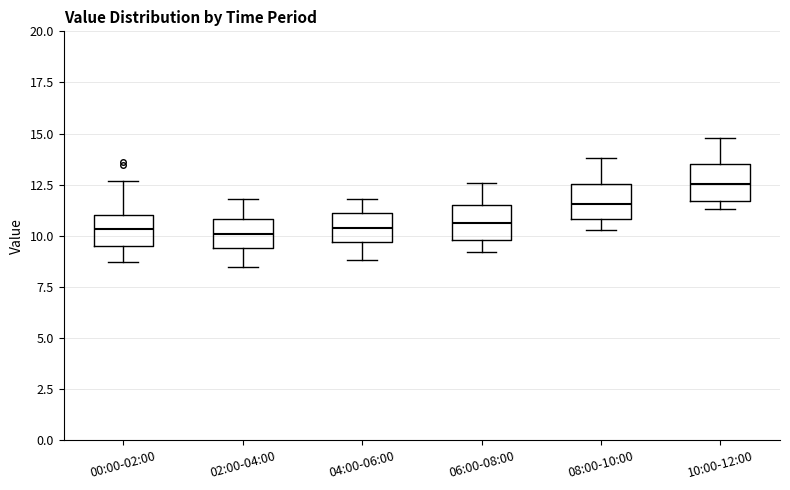

Where is the upper edge of the box for 08:00-10:00 on the y-axis? The values are not printed on the chart, so give them approximately, as read against the axis.

12.5